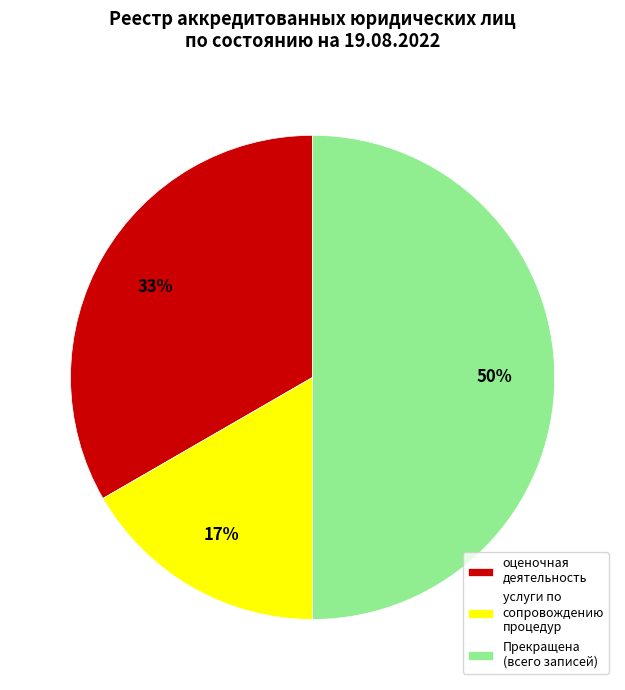

Do Прекращена (всего записей) and оценочная деятельность together represent more than half of the pie?

Yes